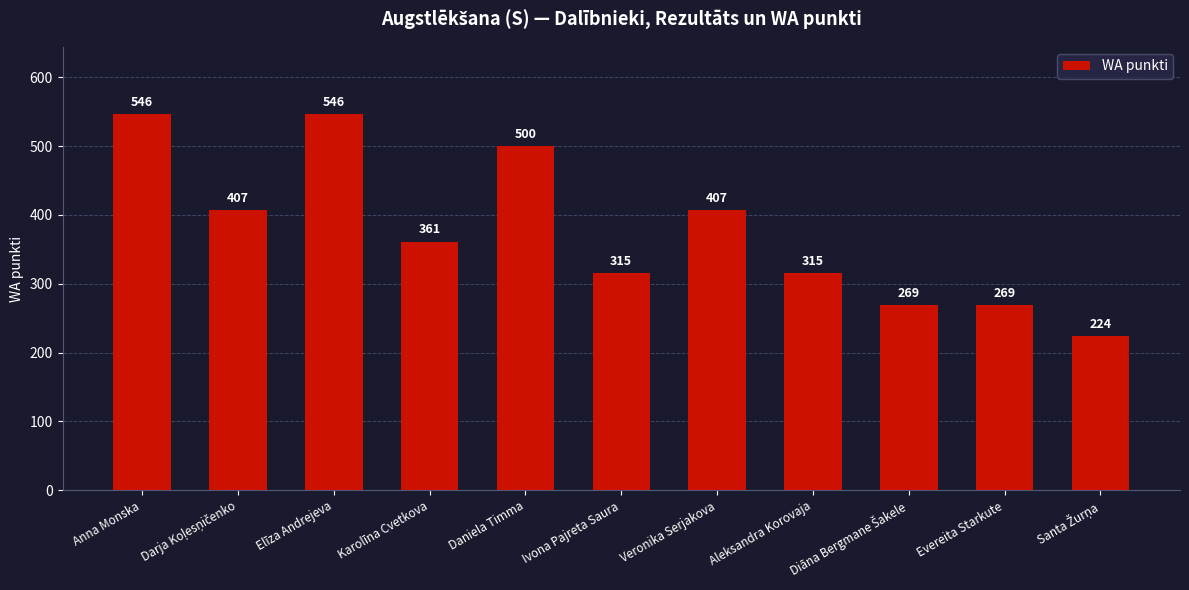

What is the label of the 7th bar from the right?

Daniela Timma